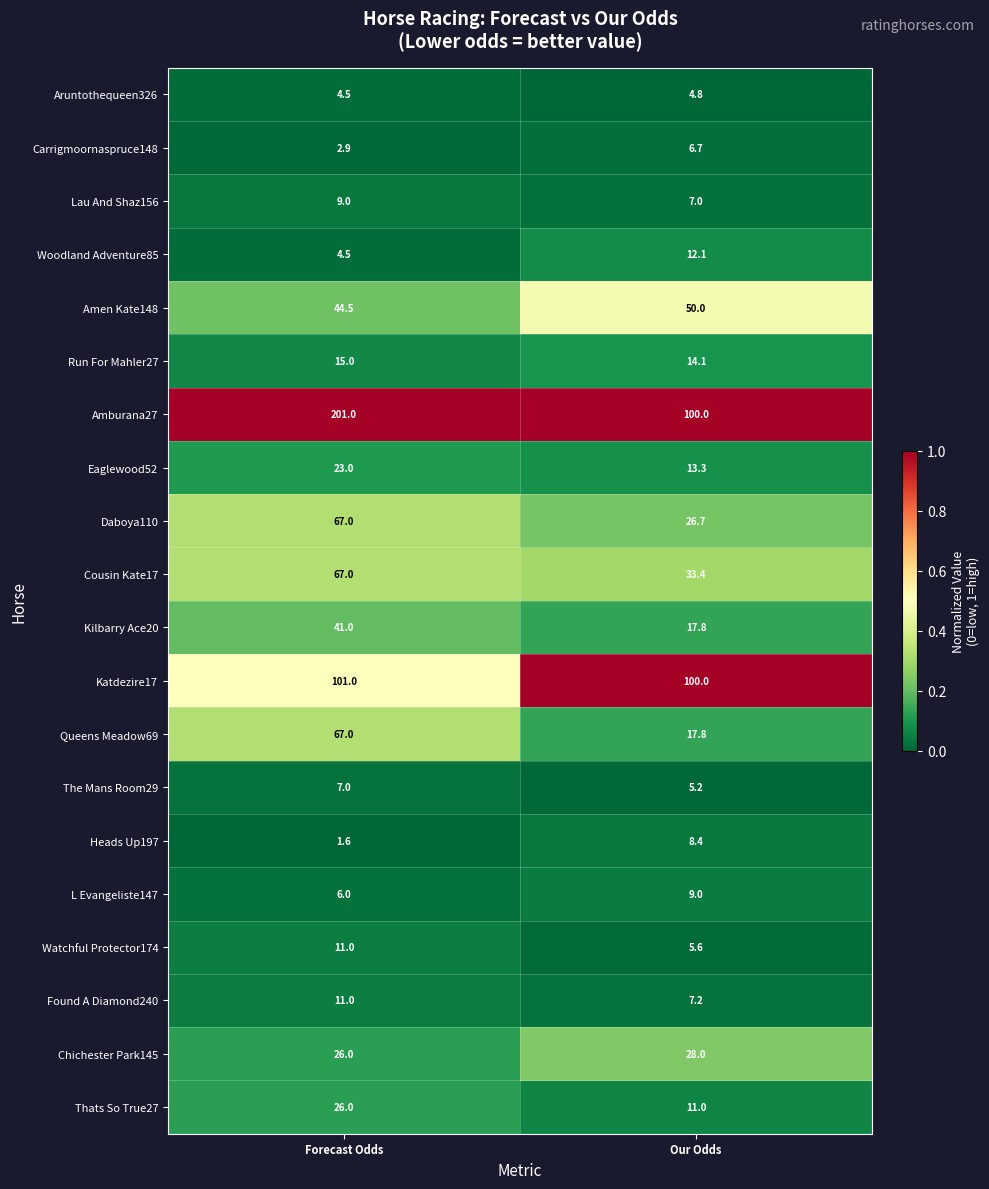

Which series changed the most between Forecast Odds and Our Odds?

Amburana27